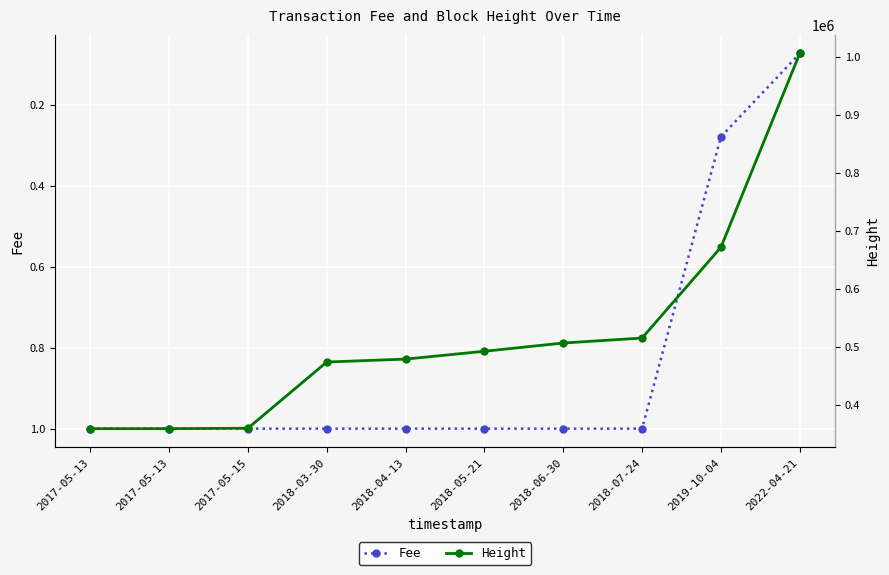

How many values in the Height series are below 492805?

5